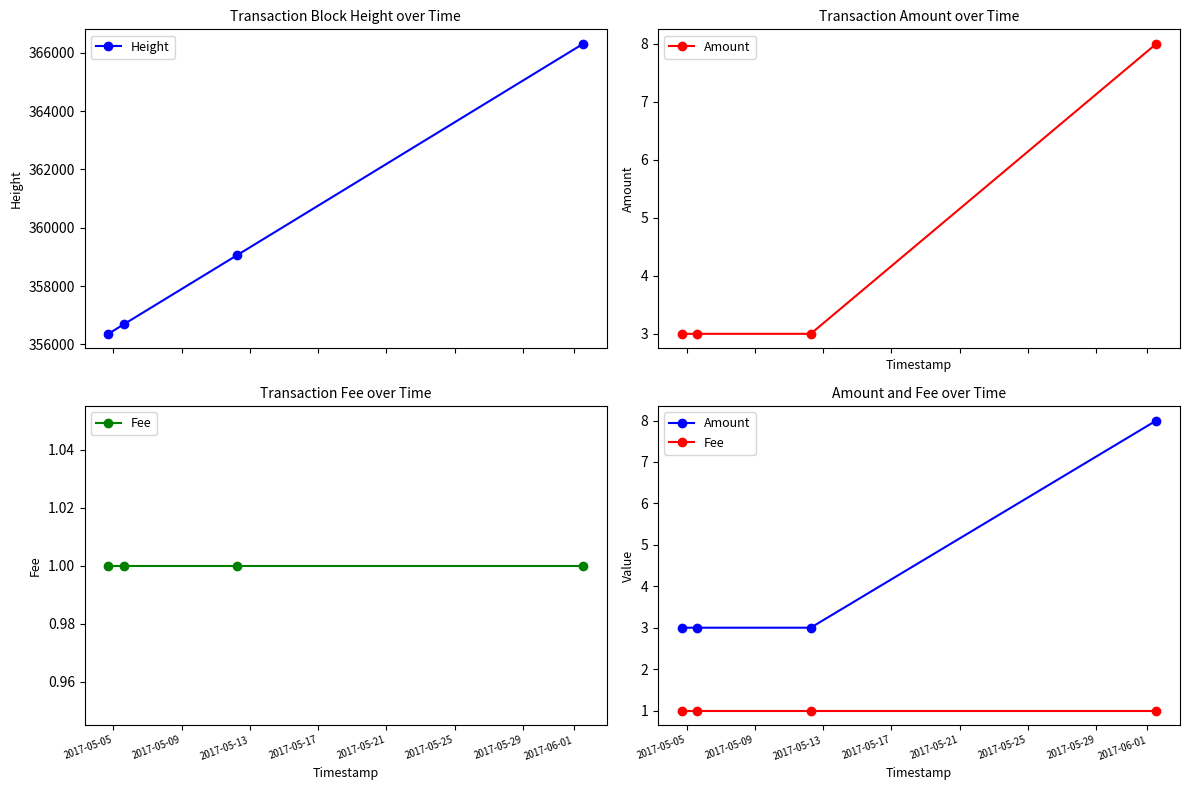

What is the lowest value of the Height series?

356364